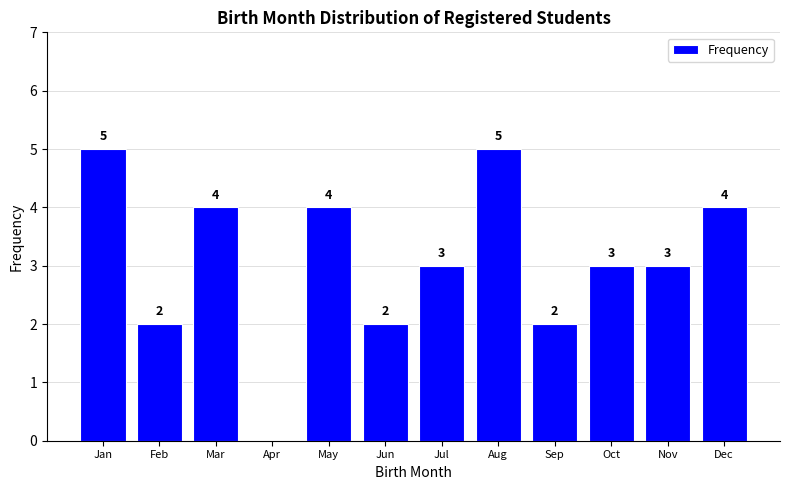

Reading left to right, what are all the values shown in this chart?

Jan=5	Feb=2	Mar=4	Apr=0	May=4	Jun=2	Jul=3	Aug=5	Sep=2	Oct=3	Nov=3	Dec=4